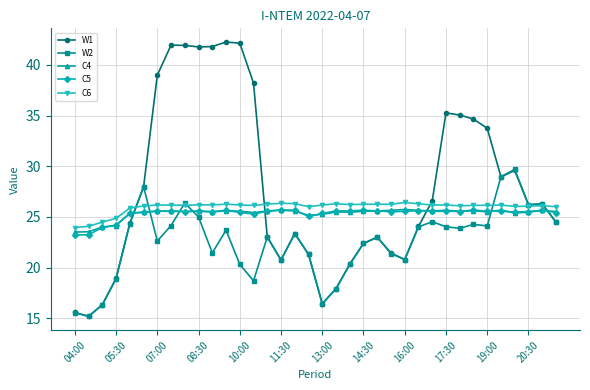

True or false: W1 has more than 2 interior local peaks.

True